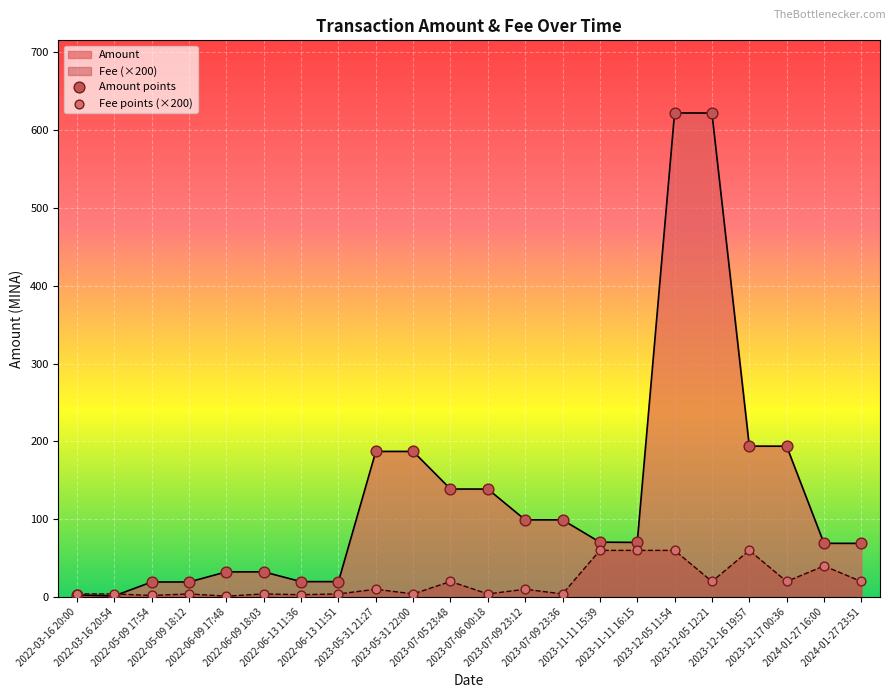

Which series has the largest total across all categories?

Amount